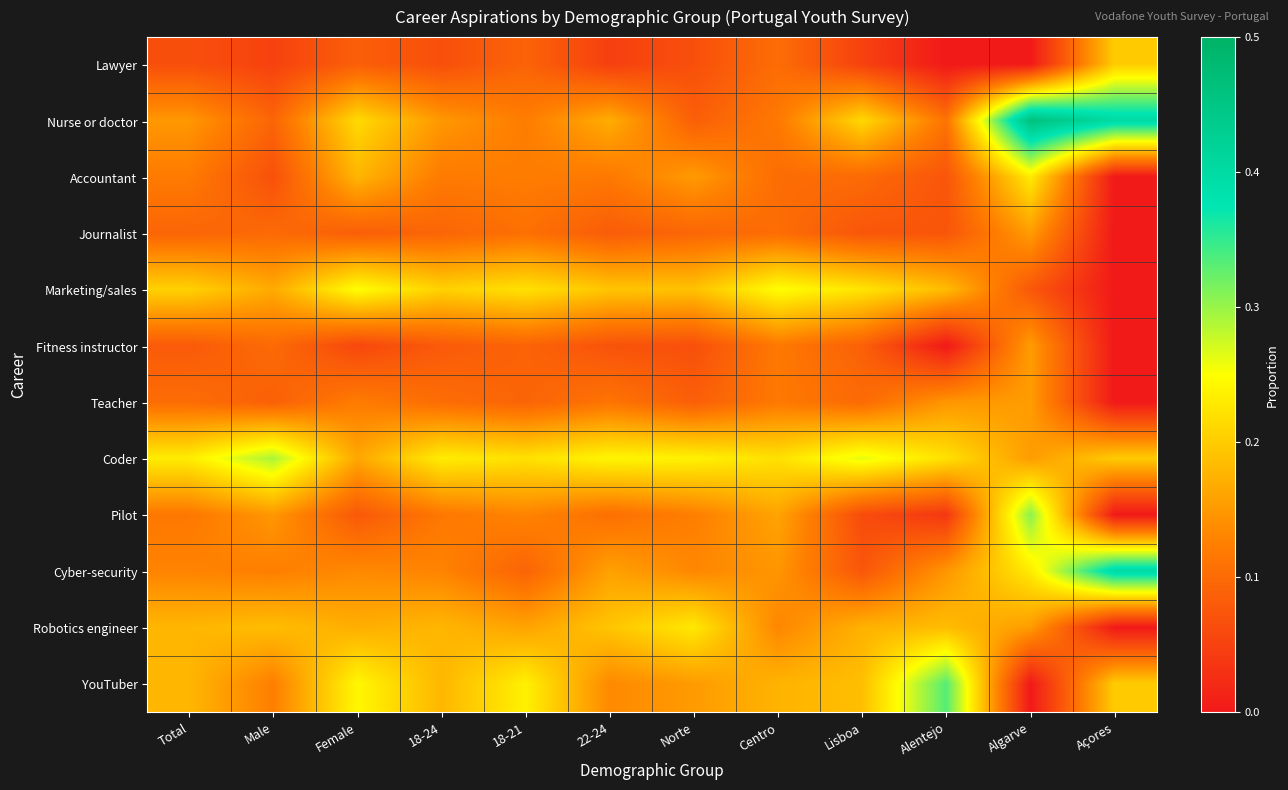

Count the number of categories in the chart.

12